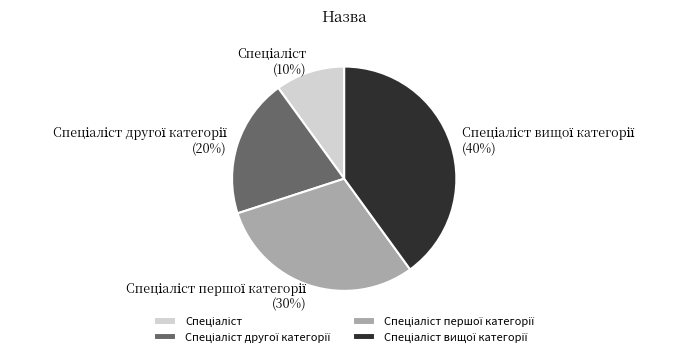

How many segments does this pie chart have?

4